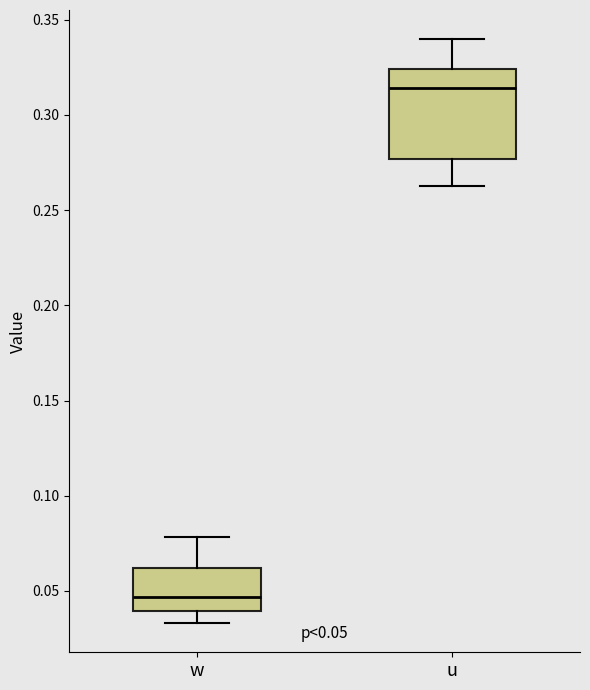

Comparing the boxes themselves (not the whiskers), which one is the tallest?

u